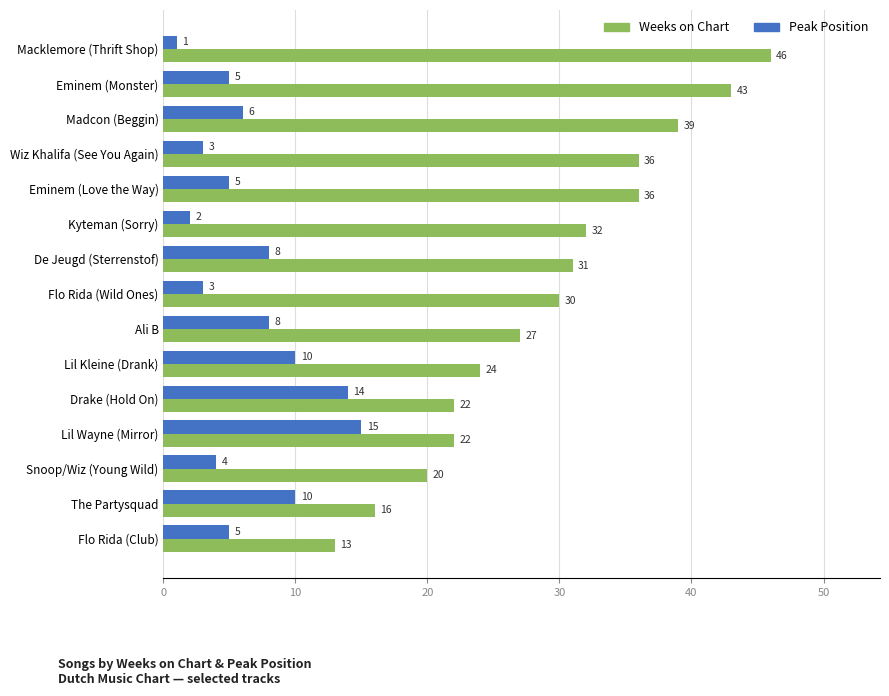

Is the value of Weeks on Chart at Flo Rida (Wild Ones) greater than the value of Peak Position at Ali B?

Yes